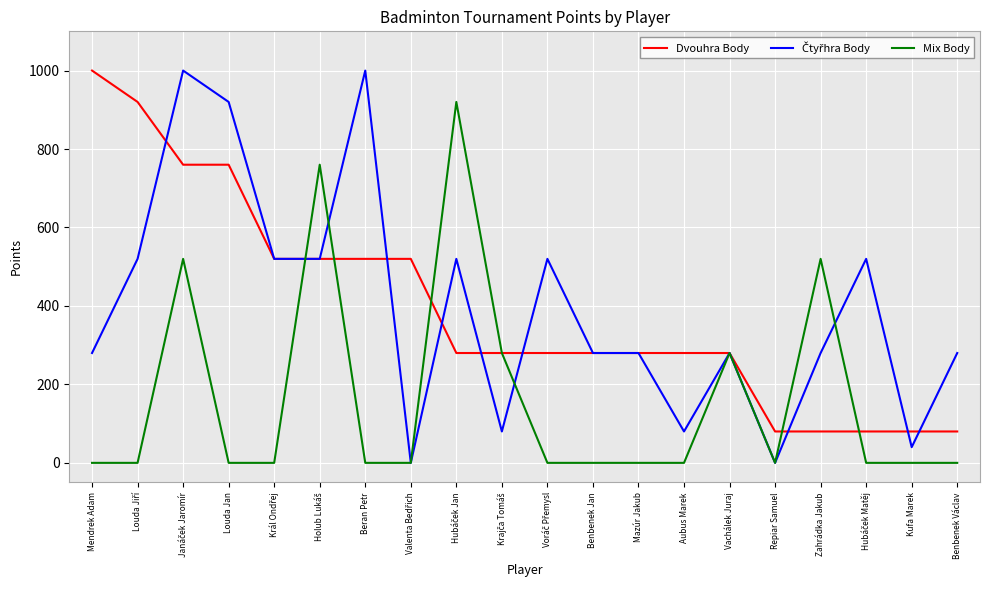

What is the total value across all series at Benbenek Jan?

560